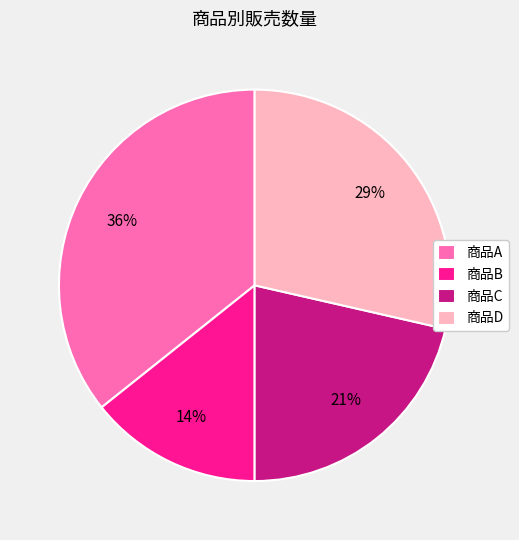

To the nearest percent, what percentage of the pie is 商品B?

14%